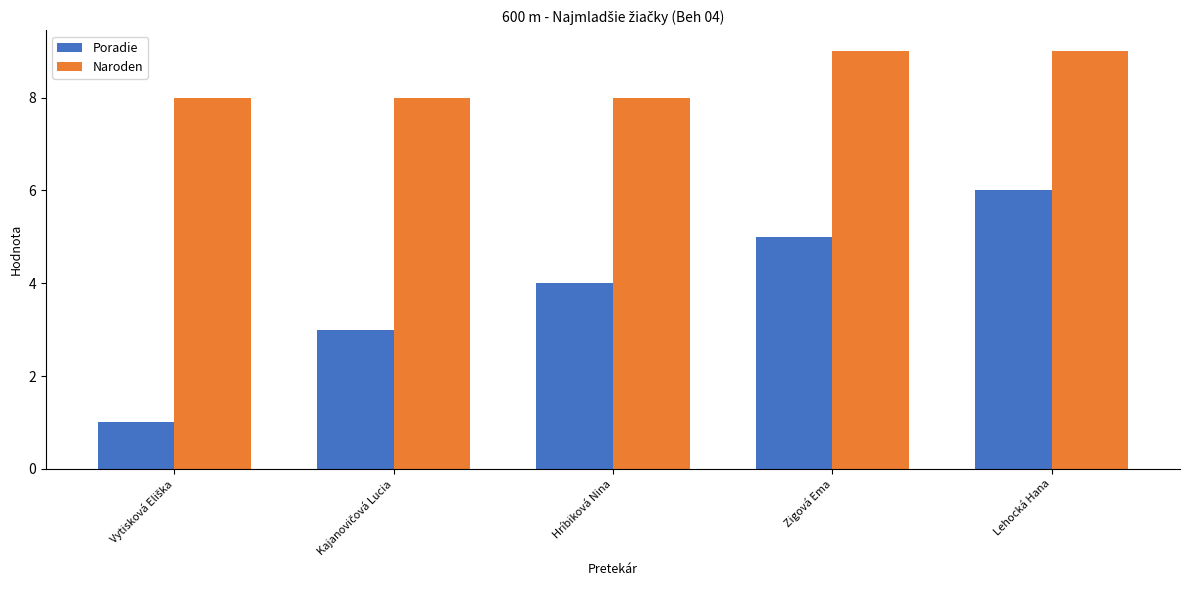

Which series has the widest spread of values?

Poradie